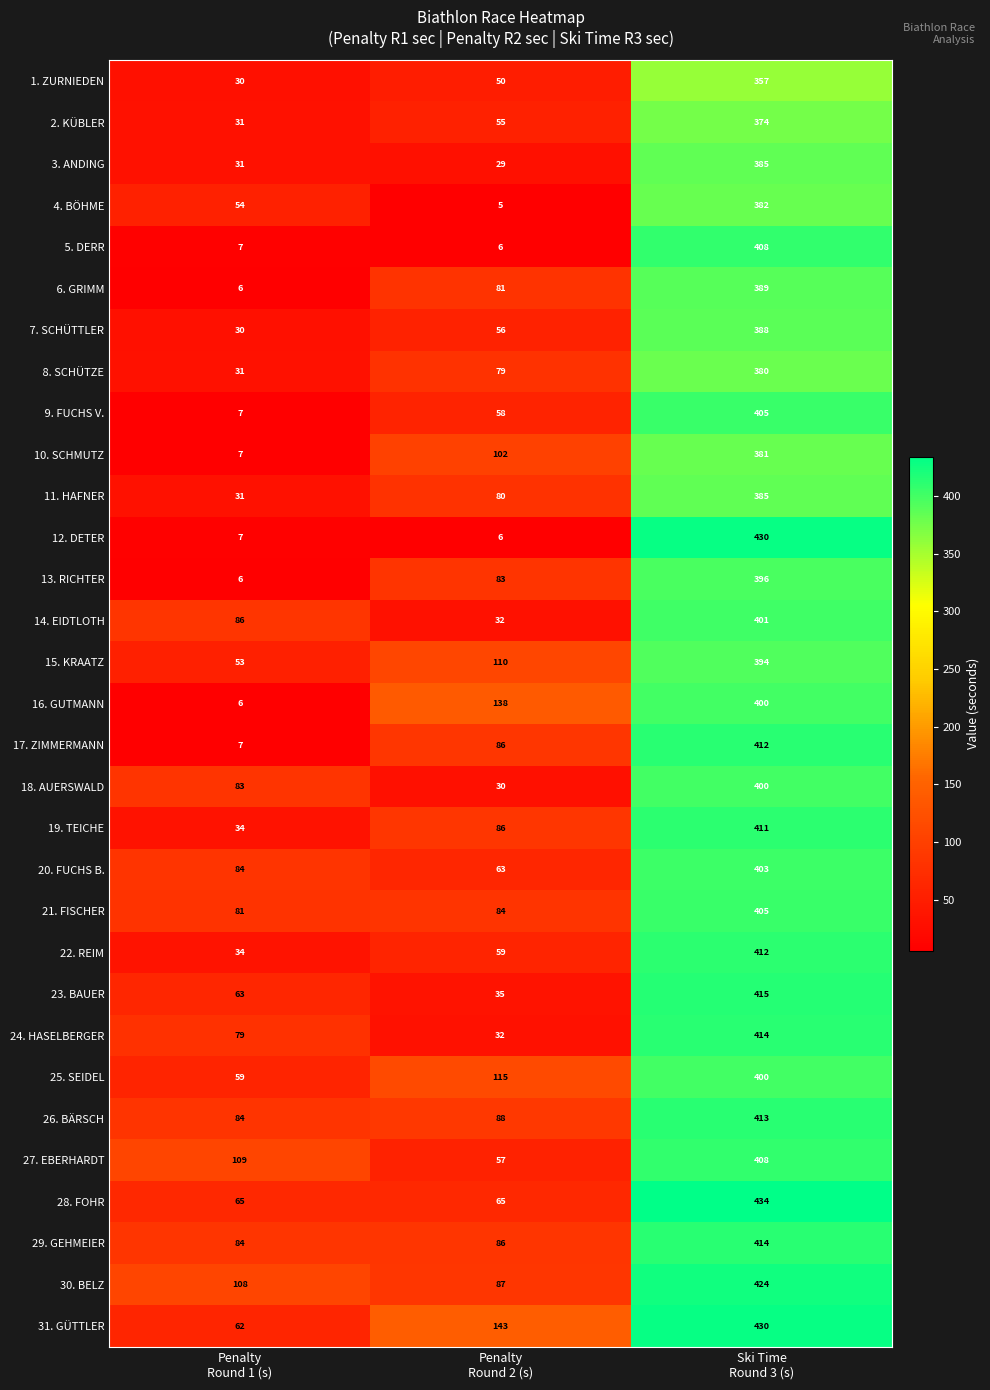

Which series has the largest total across all categories?

31. GÜTTLER